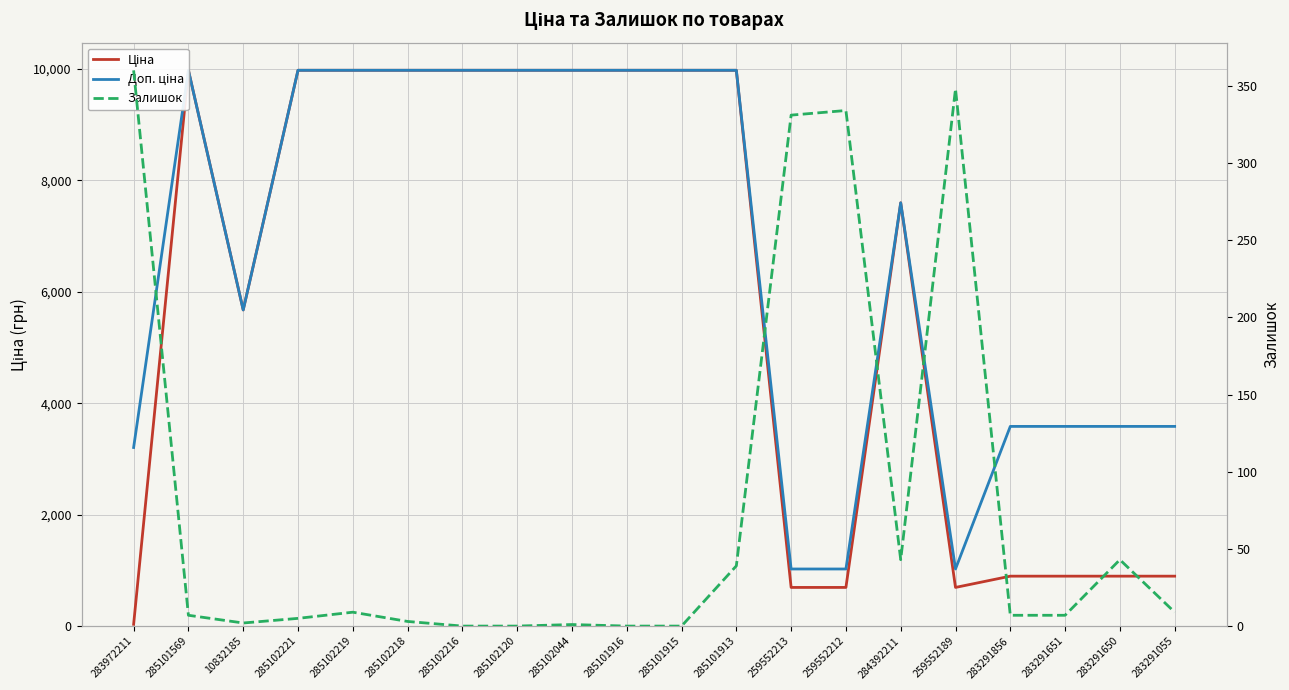

What is the label of the 5th point from the right?

259552189